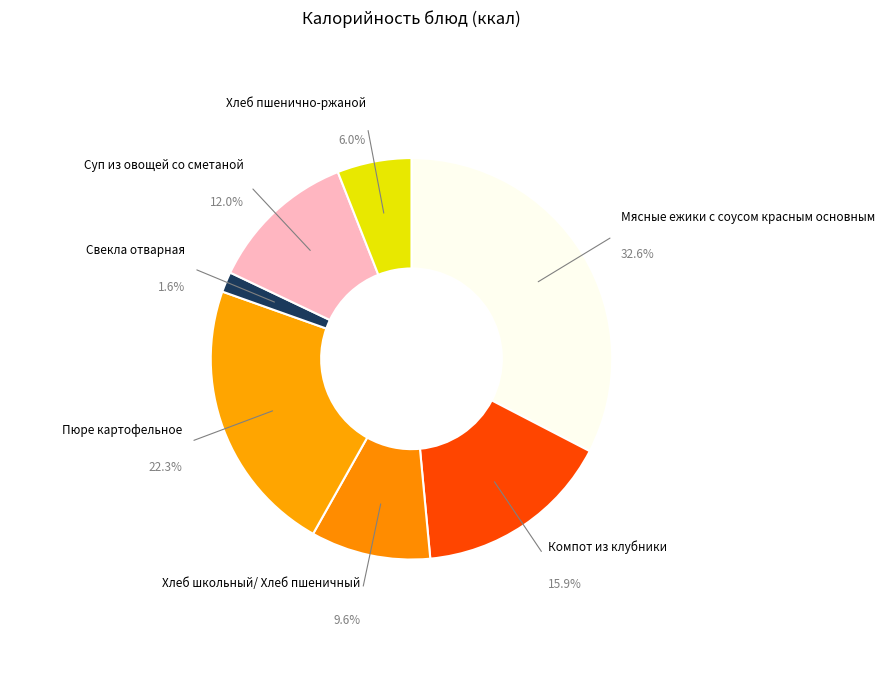

How many slices are in this pie chart?

7